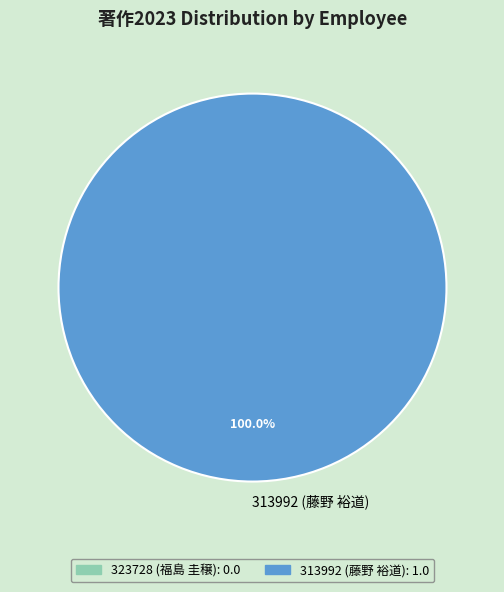

To the nearest percent, what percentage of the pie is 313992 (藤野 裕道)?

100%